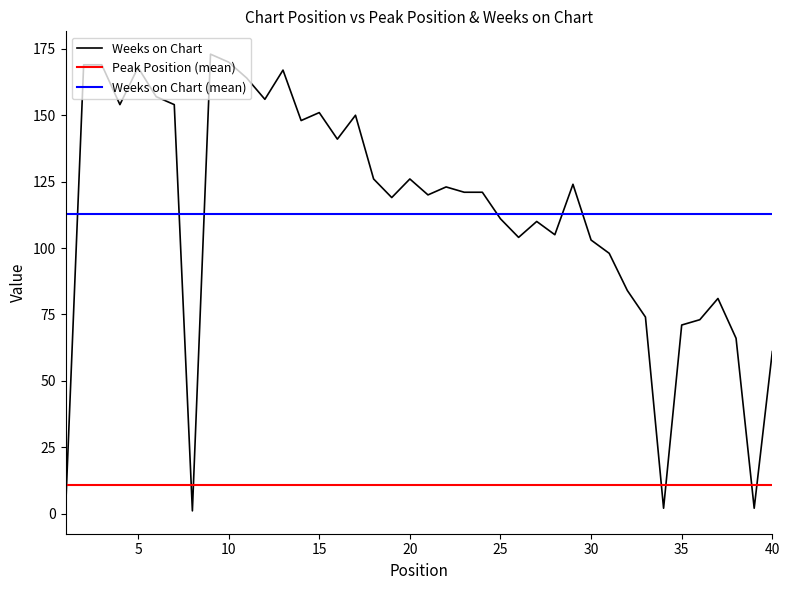

Reading left to right, transcribe all the data shown in this chart.

1=1	2=169	3=169	4=154	5=168	6=157	7=154	8=1	9=173	10=170	11=164	12=156	13=167	14=148	15=151	16=141	17=150	18=126	19=119	20=126	21=120	22=123	23=121	24=121	25=111	26=104	27=110	28=105	29=124	30=103	31=98	32=84	33=74	34=2	35=71	36=73	37=81	38=66	39=2	40=61